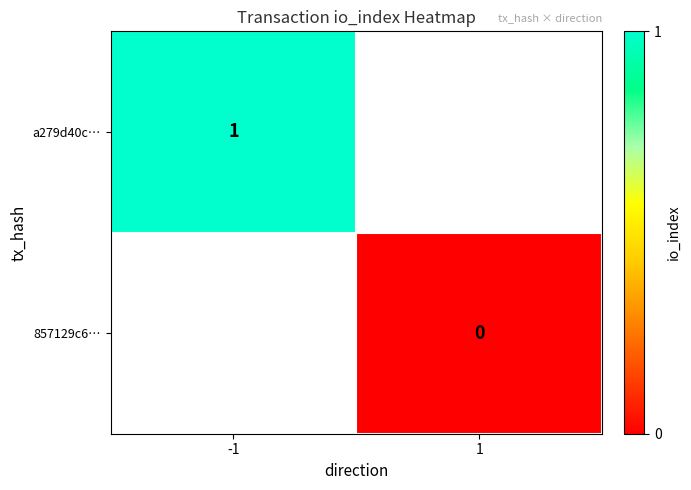

Is the value of a279d40c… at -1 greater than the value of 857129c6… at 1?

Yes